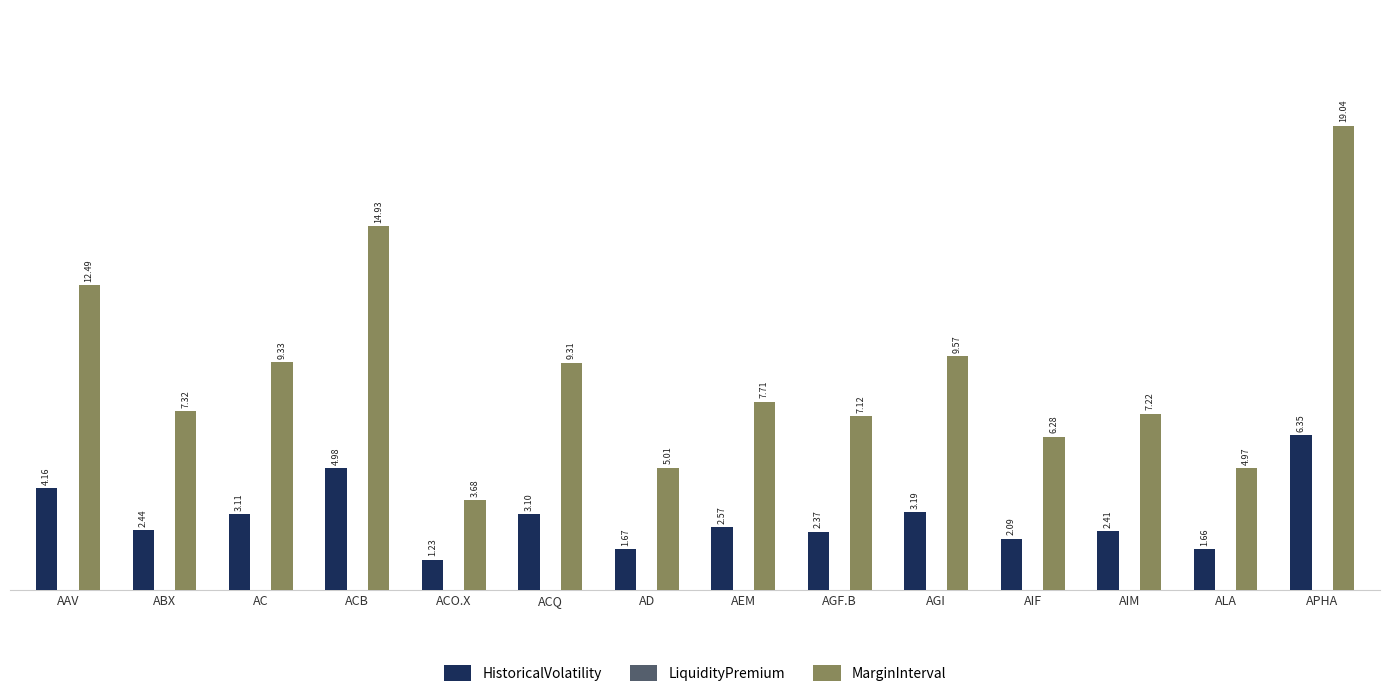

Which series has the largest total across all categories?

MarginInterval